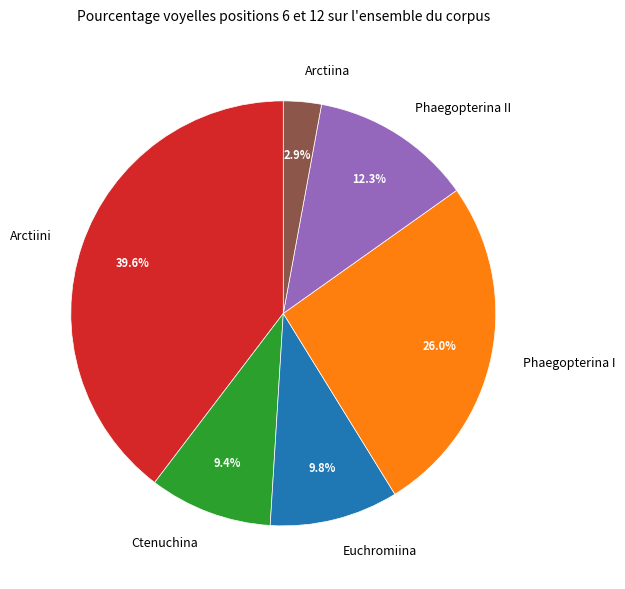

Does Ctenuchina account for over 50% of the chart?

No